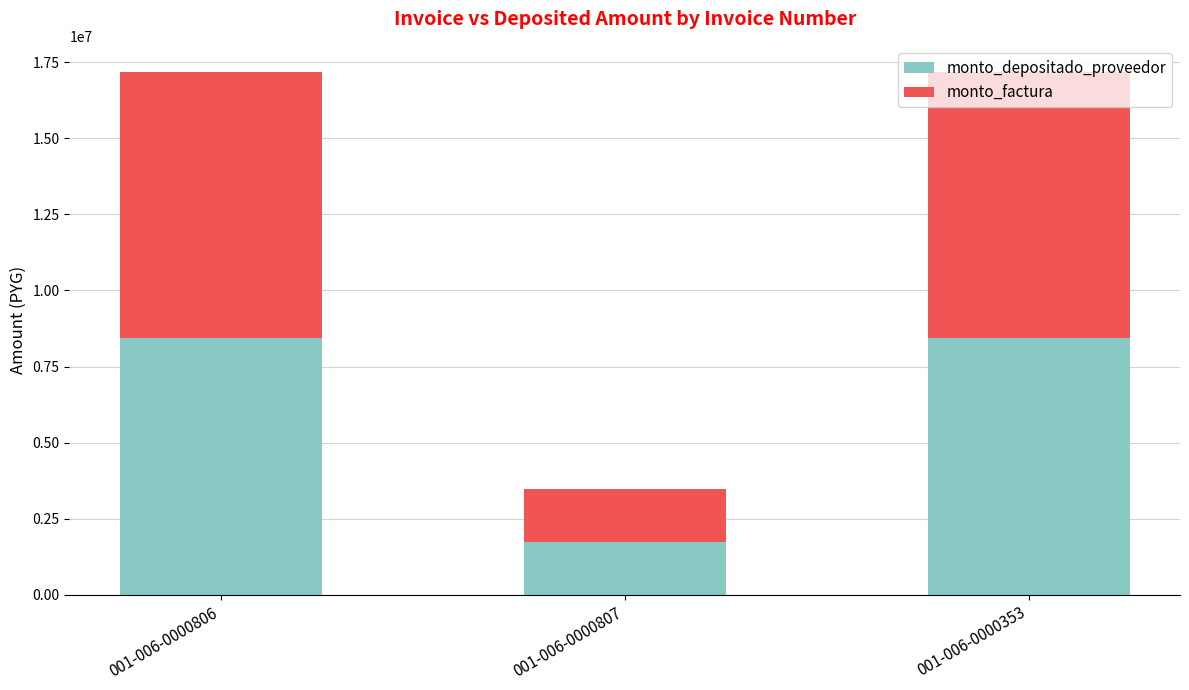

What is the sum of the monto_depositado_proveedor values at 001-006-0000807 and 001-006-0000806?

10169133